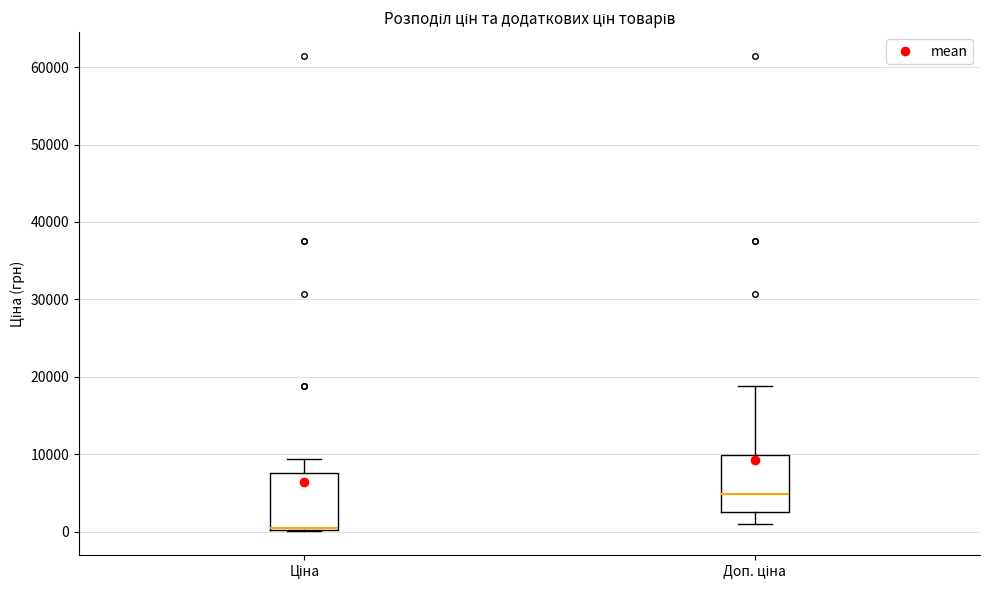

Reading left to right, transcribe this box plot: for each box, give where its median line is, the range the box spans, and where its two whiskers end, as read against the y-axis. The values are not printed on the chart, so give them approximately, as read against the axis.

Ціна: median 0 (drawn on the box's lower edge), box 0 to 8000, whiskers 0 to 9000
Доп. ціна: median 5000, box 3000 to 10000, whiskers 1000 to 19000